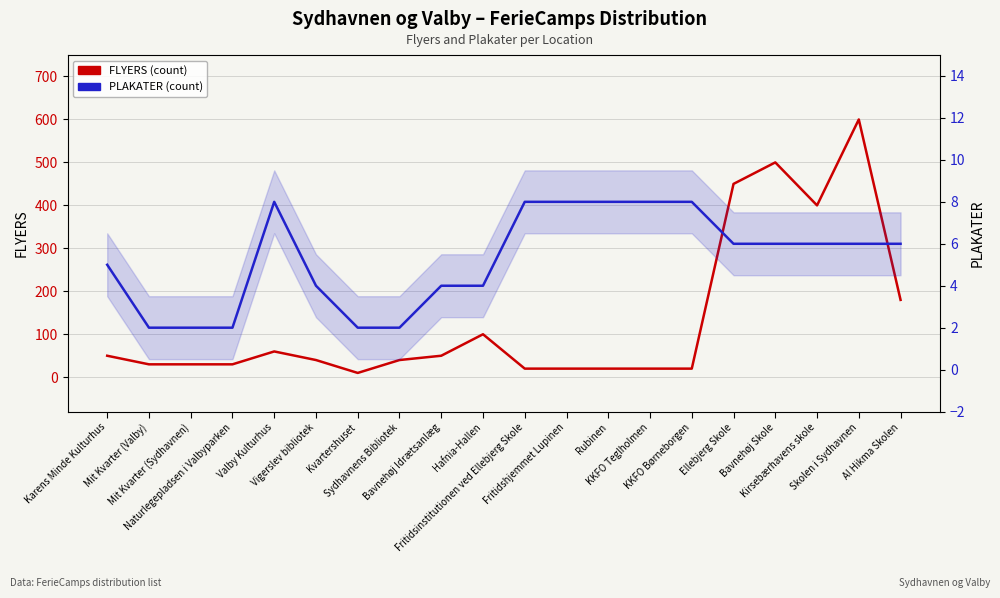

Which series has the largest range (max minus min)?

FLYERS